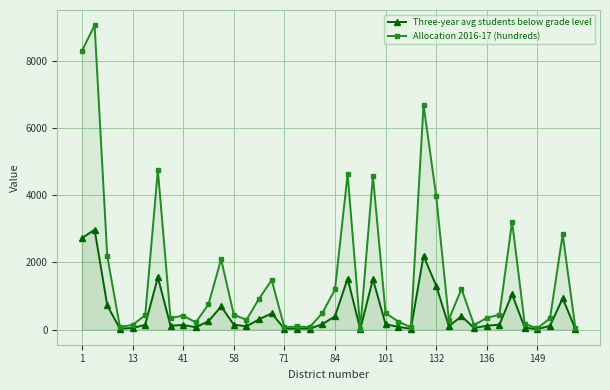

What is the difference between the highest and lowest values at 35?

111